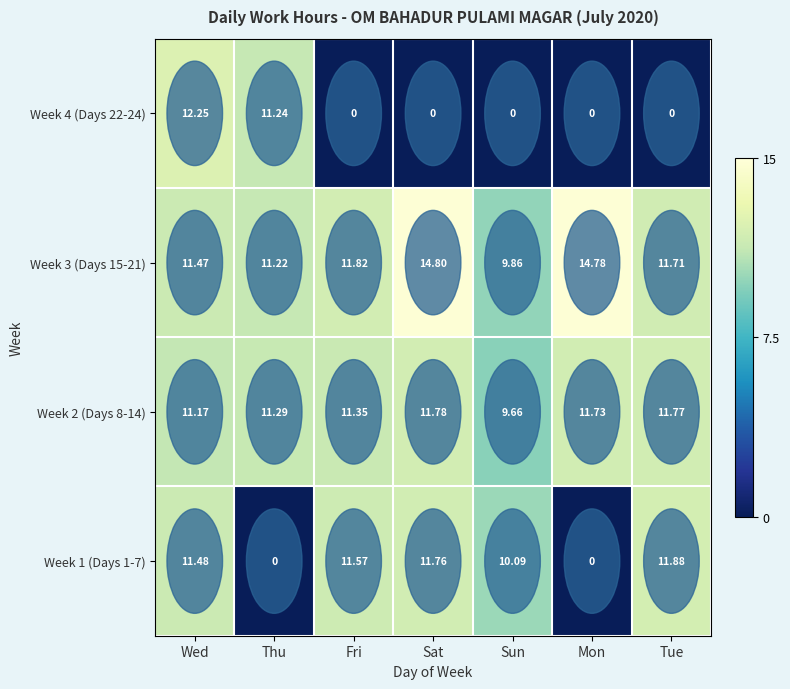

How many values in the Week 1 (Days 1-7) series exceed 11?

4